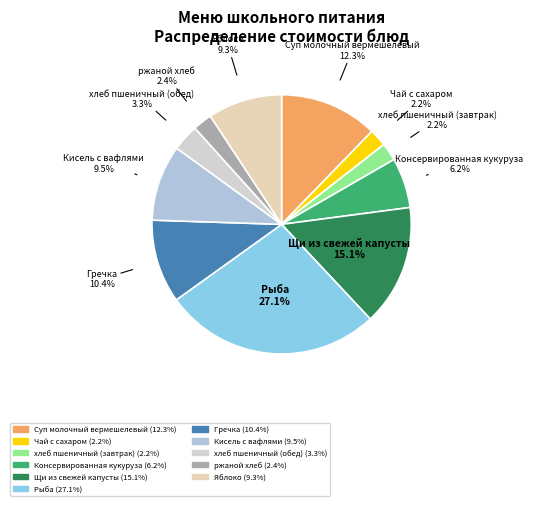

What is the total percentage of Кисель с вафлями and ржаной хлеб?

11.9%